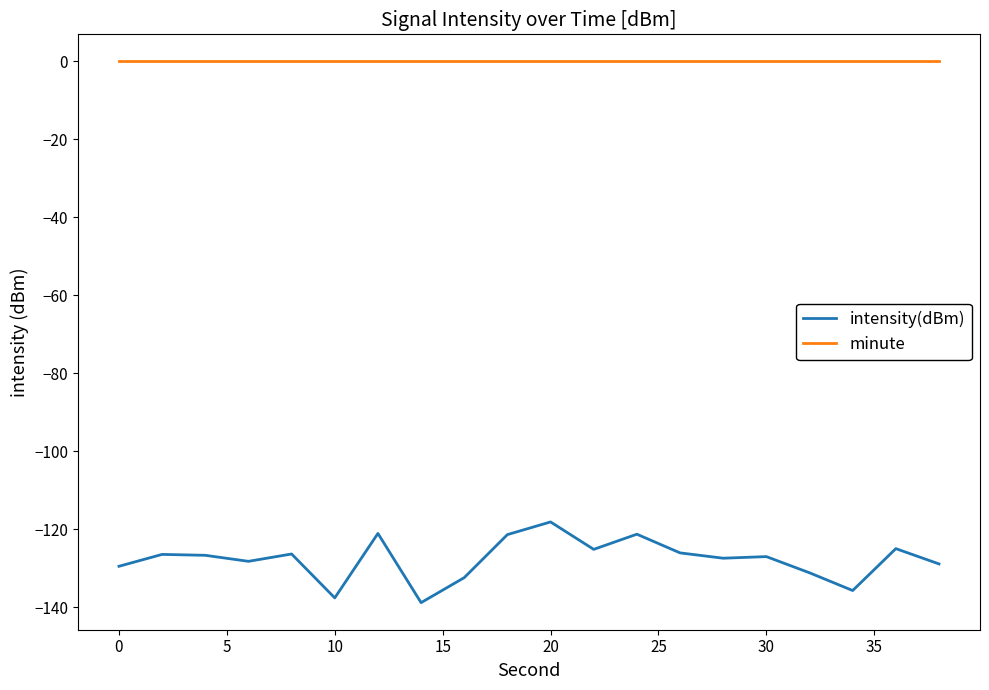

Rank the series by their average value, from lowest to highest.

intensity(dBm), minute